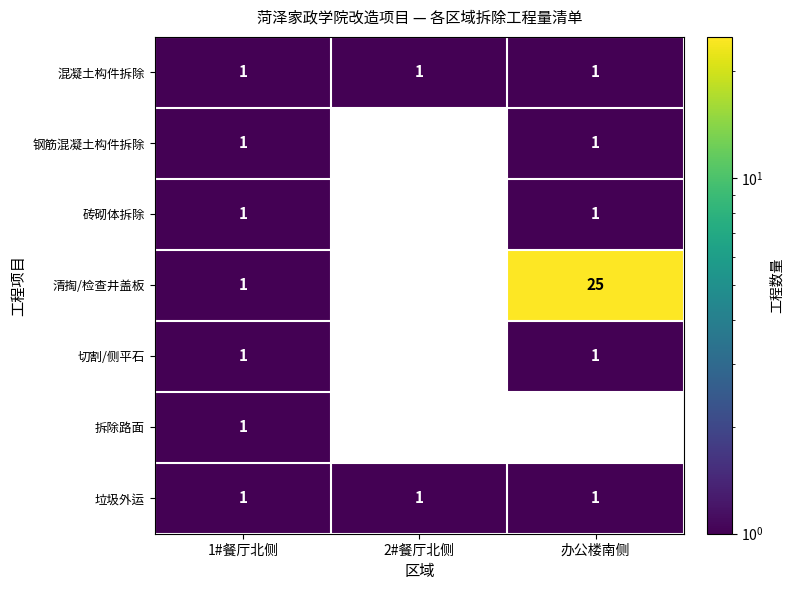

Where is 清掏/检查井盖板 nearest to the value 12?

1#餐厅北侧